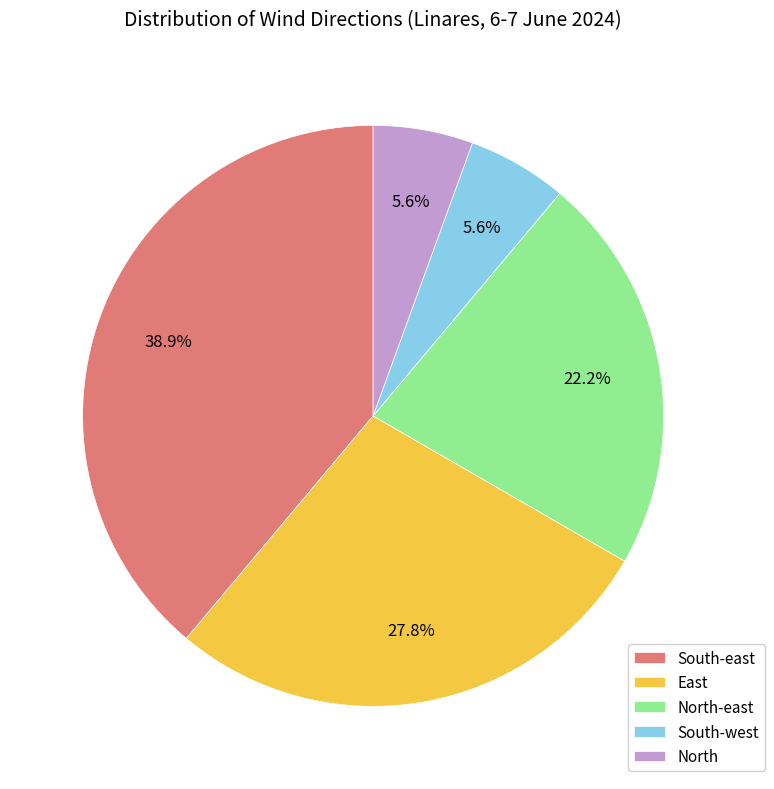

Count the number of slices in the pie.

5